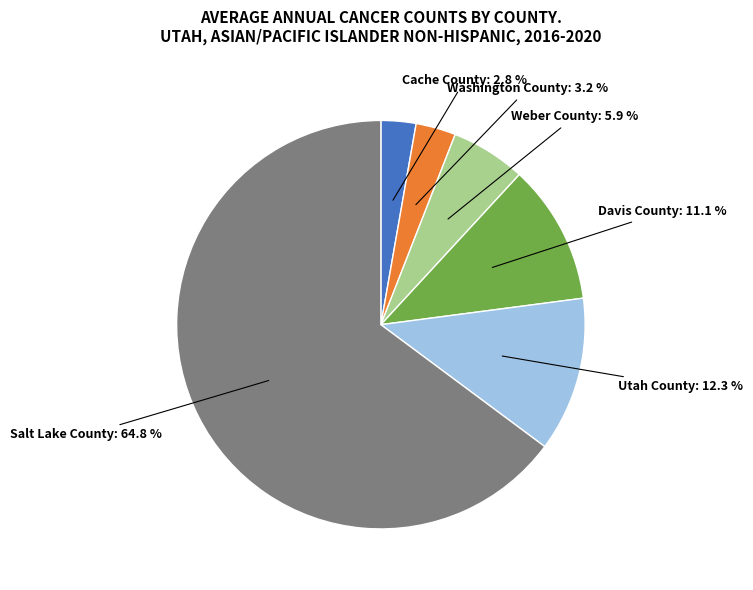

Is there a majority slice in this chart?

Yes